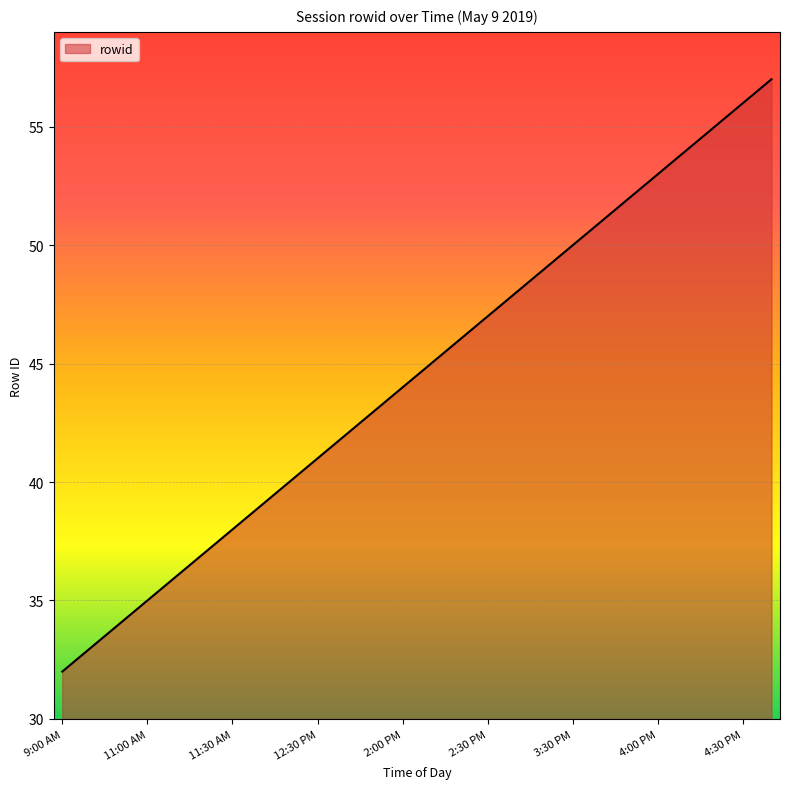

What is the minimum value shown in the chart?

32